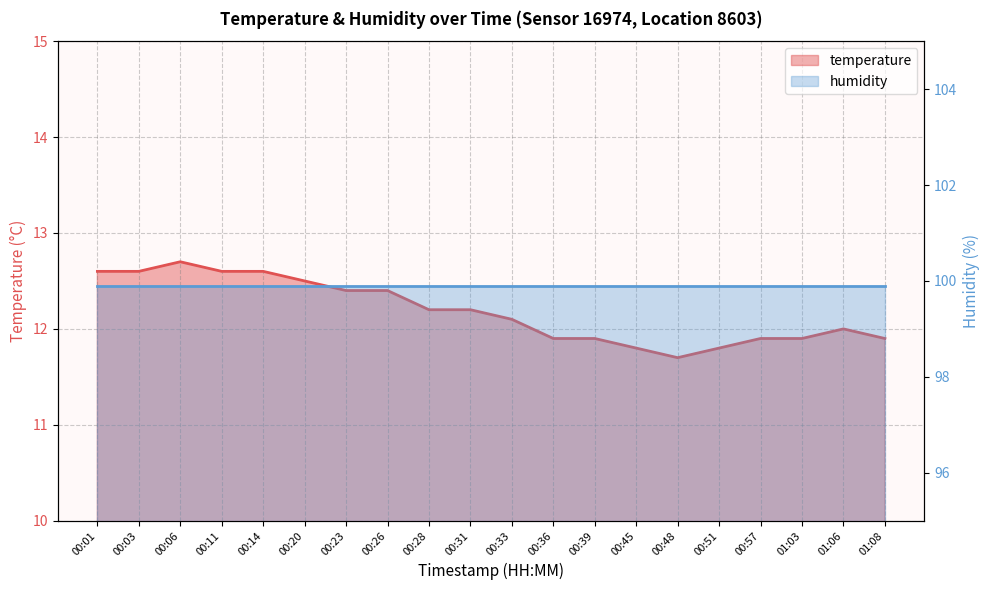

How many interior local peaks (higher than both neighbors) does the data have?

2